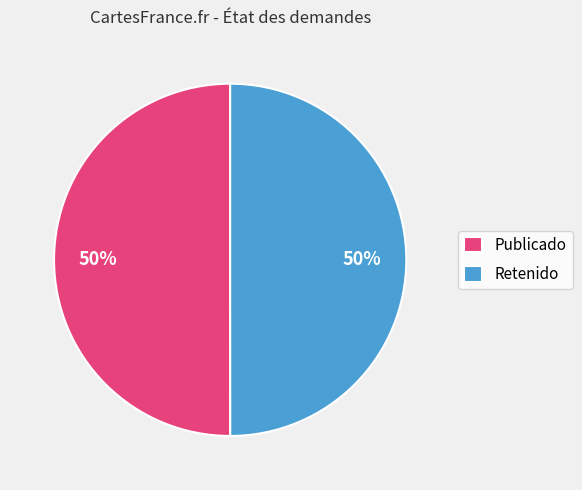

True or false: Retenido accounts for 50% of the total.

True